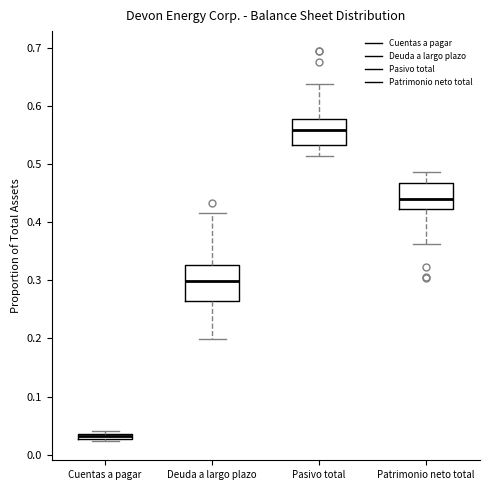

Which box has the lowest median line?

Cuentas a pagar